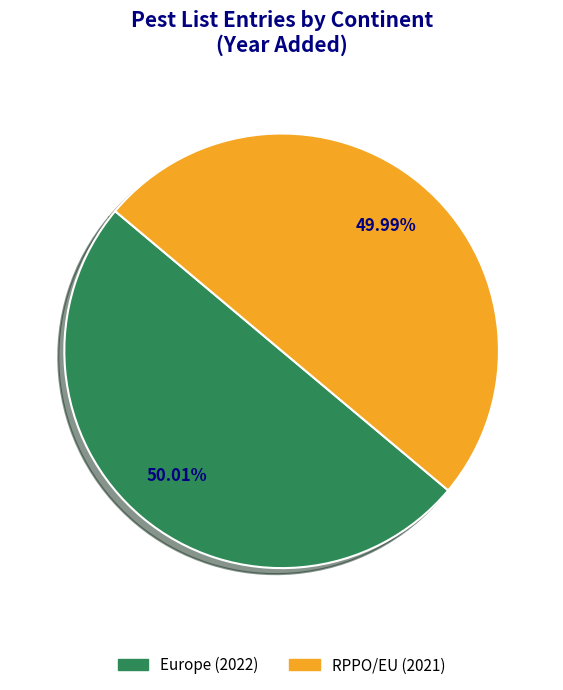

How many slices are in this pie chart?

2